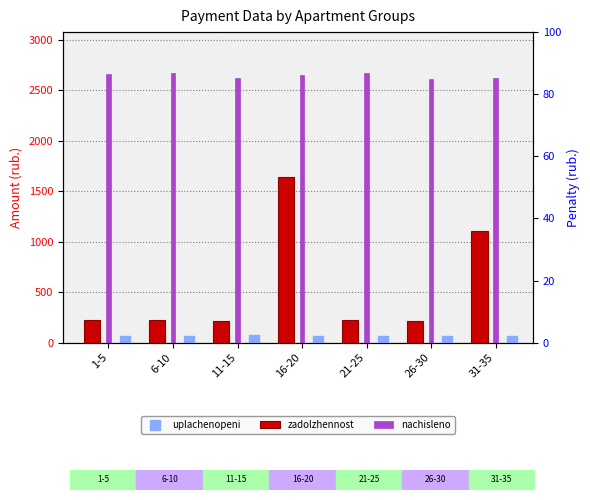

Which series has the largest Y range (max minus min)?

zadolzhennost